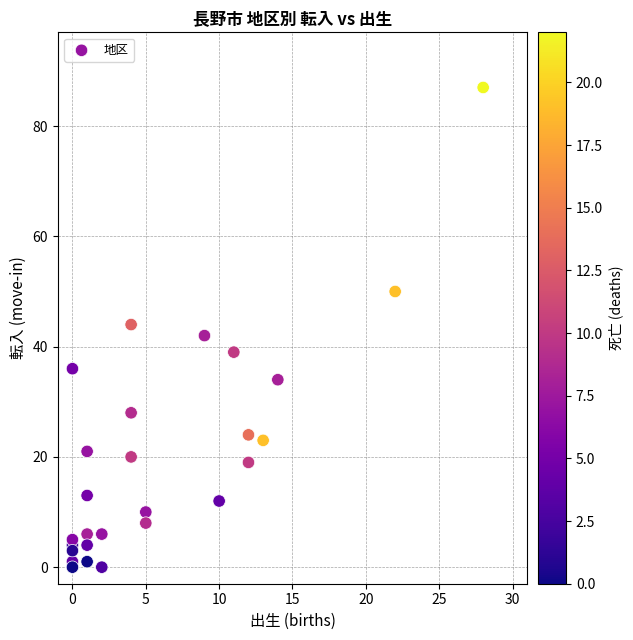

What is the range of X values (max minus min)?

28